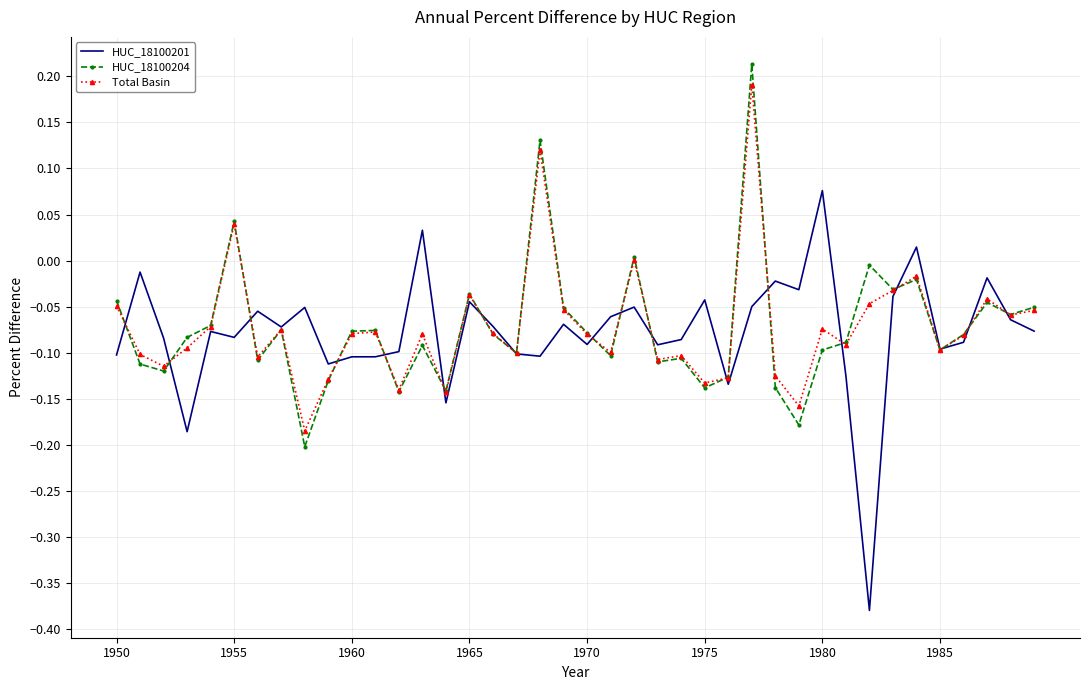

Which series has the largest range (max minus min)?

HUC_18100201